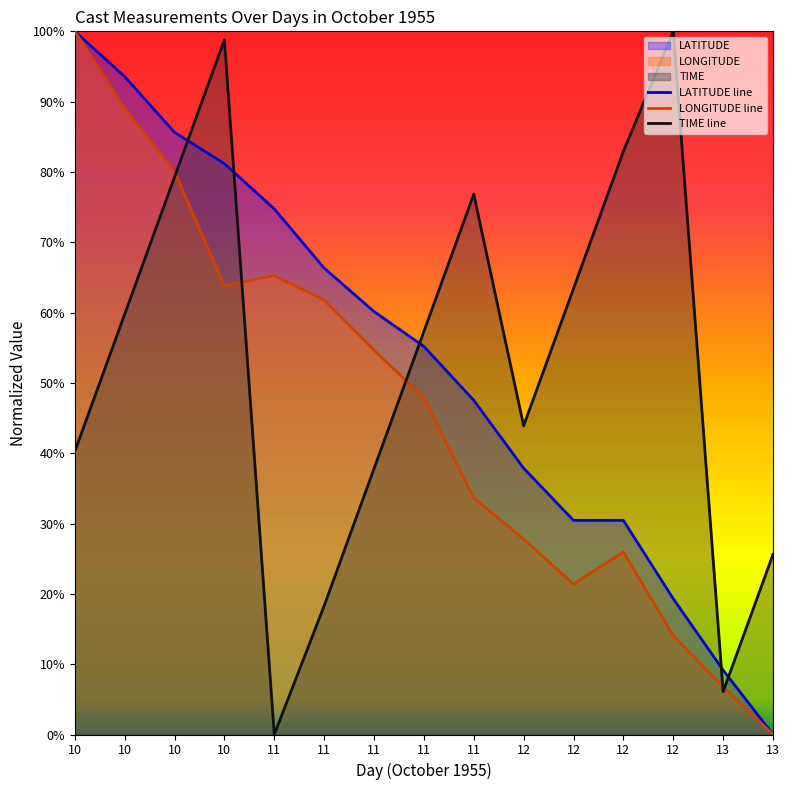

How many lines are shown in the chart?

3